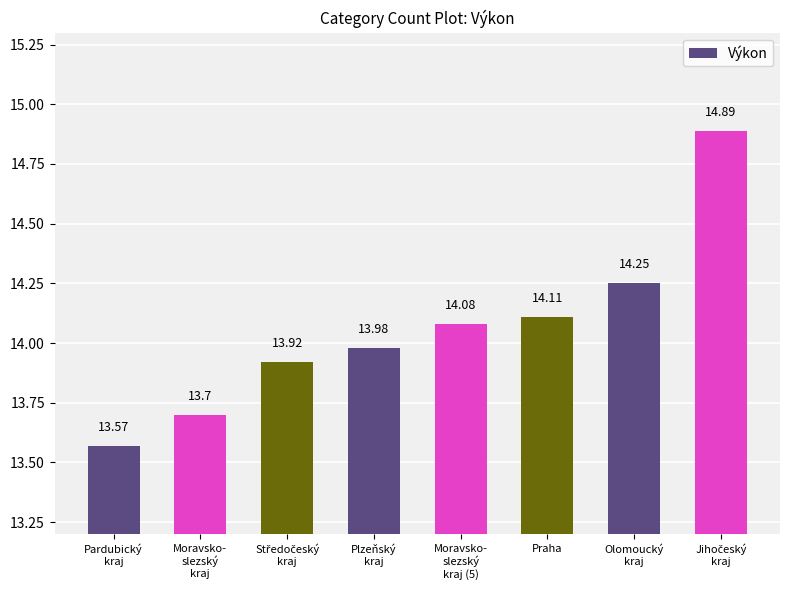

What is the difference between the maximum and minimum values?

1.3